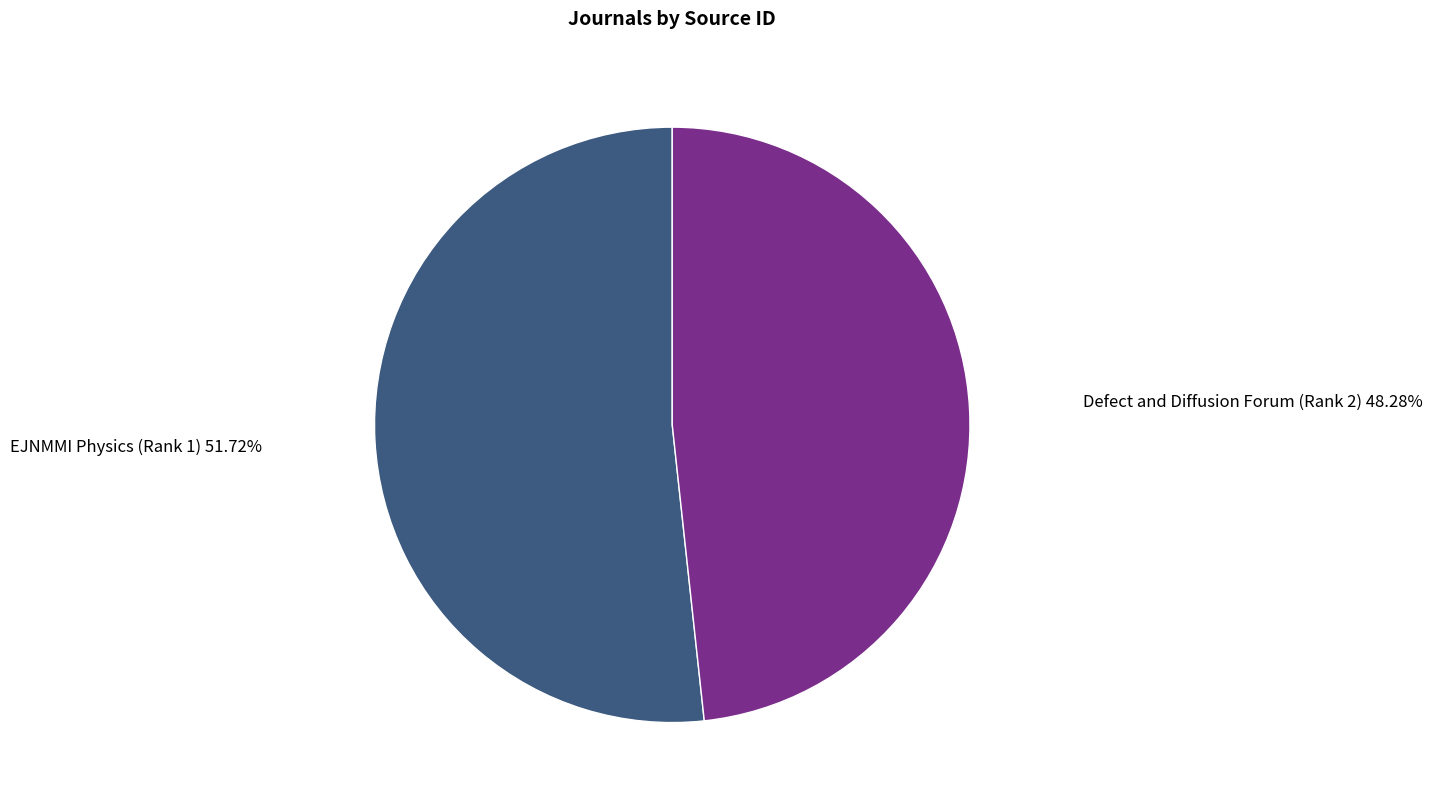

Rank the categories by value from lowest to highest.

Defect and Diffusion Forum (Rank 2), EJNMMI Physics (Rank 1)